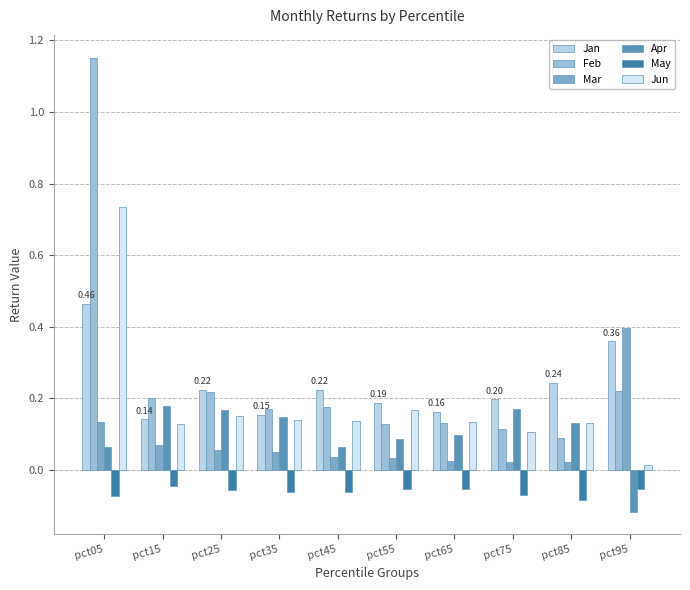

Which series has the widest spread of values?

Feb